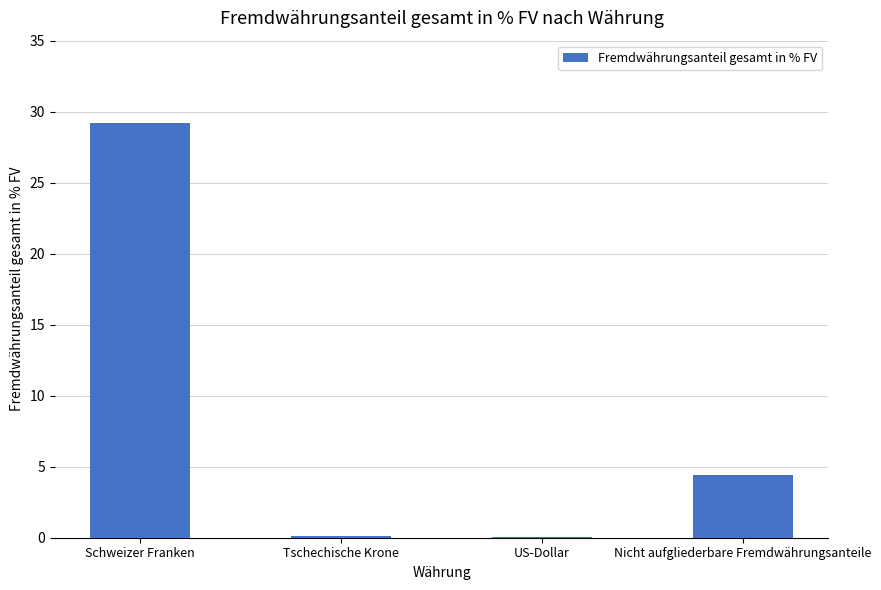

Count the number of data series in this chart.

1